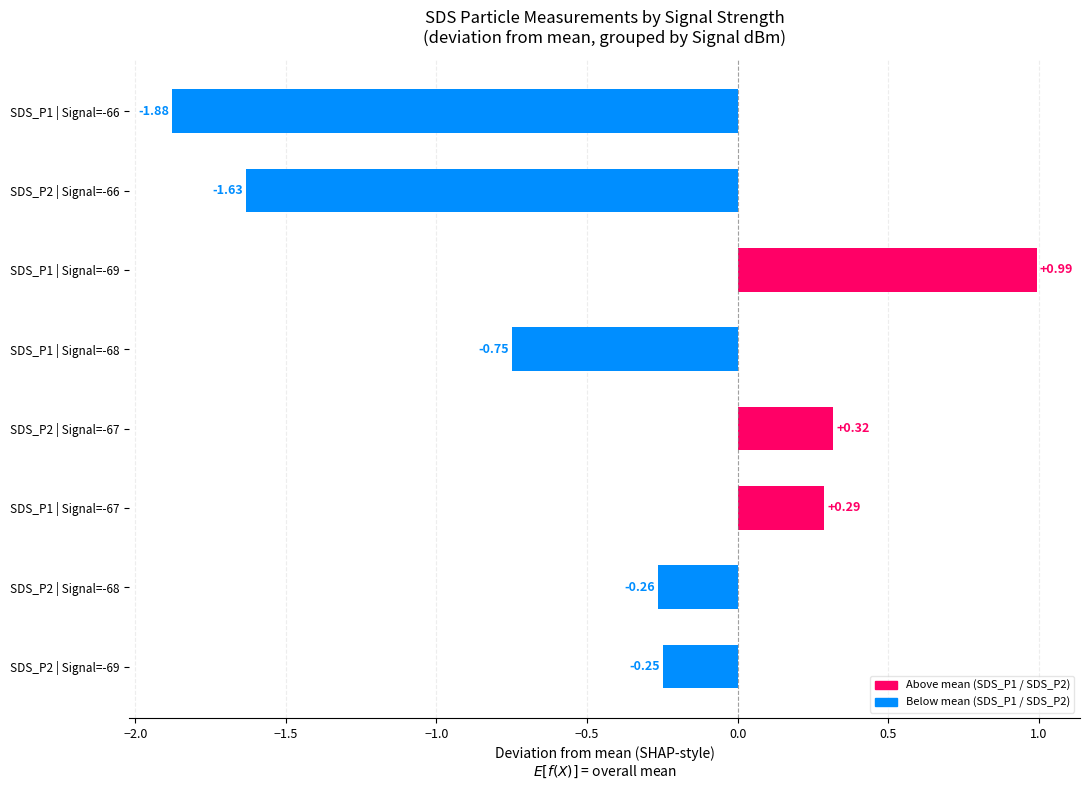

List the labels in order of value, largest first.

SDS_P1 | Signal=-69, SDS_P2 | Signal=-67, SDS_P1 | Signal=-67, SDS_P2 | Signal=-69, SDS_P2 | Signal=-68, SDS_P1 | Signal=-68, SDS_P2 | Signal=-66, SDS_P1 | Signal=-66